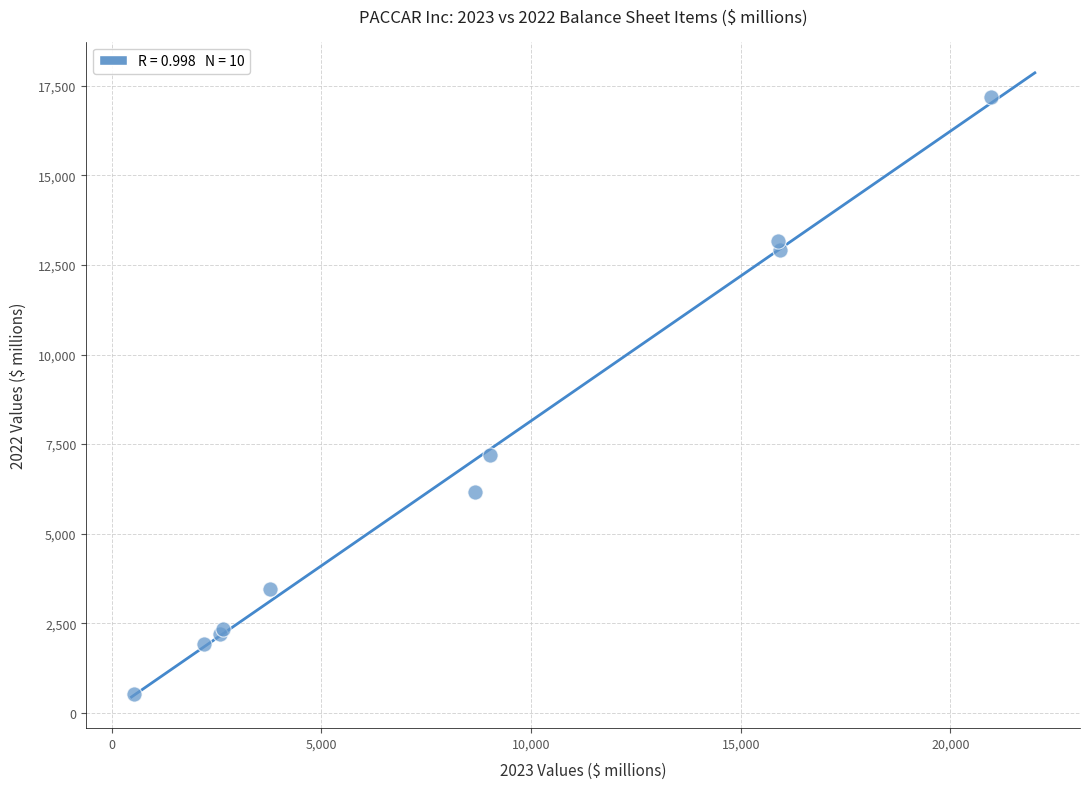

What Y value in the scatter plot is closest to 8850?

7185.6